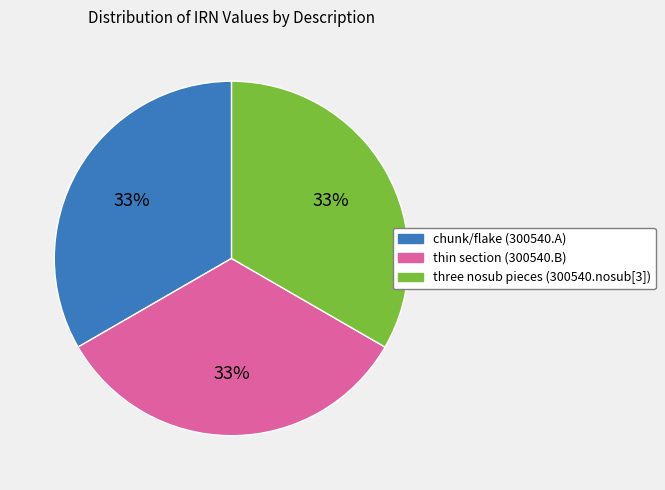

To the nearest percent, what is the combined percentage of chunk/flake (300540.A) and thin section (300540.B)?

67%